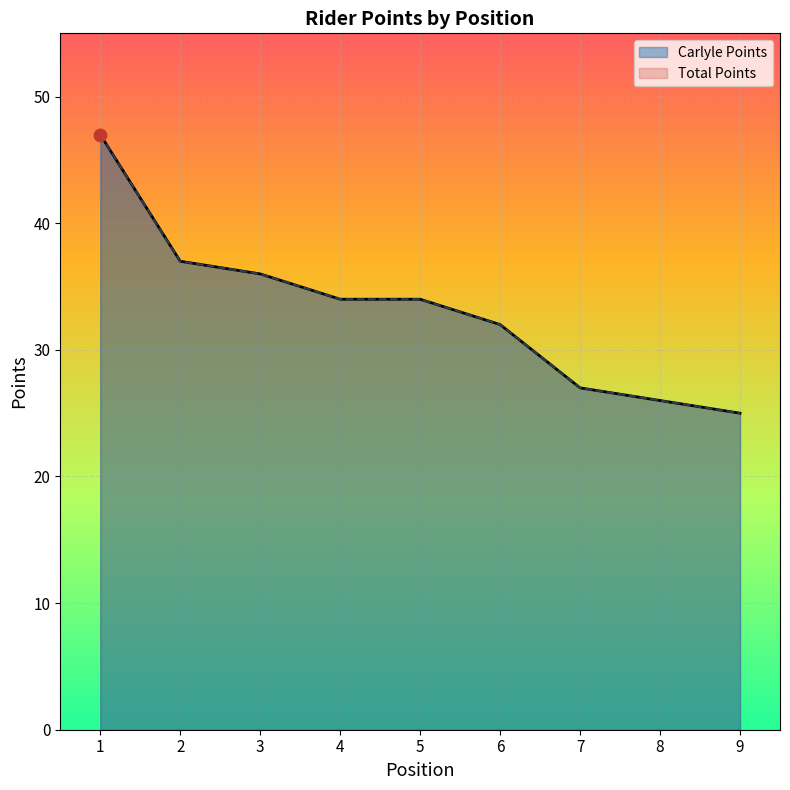

Which series reaches the minimum Y coordinate?

Carlyle Points